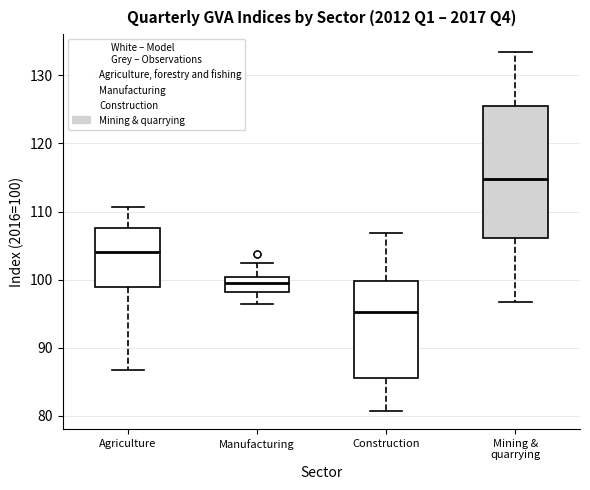

Which box has the highest median line?

Mining & quarrying